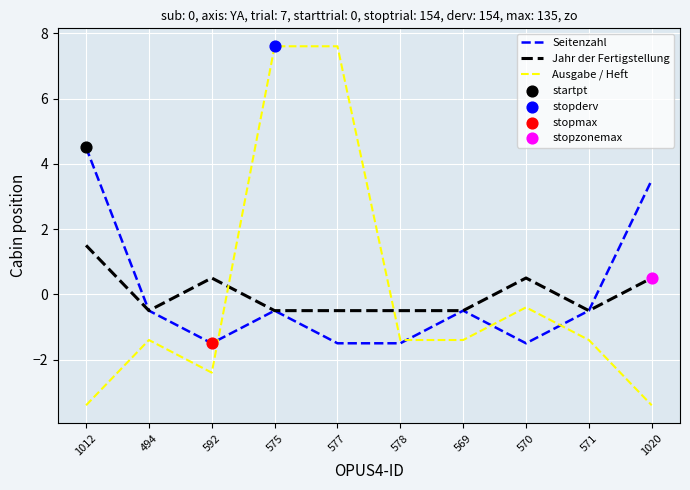

Is the value of Jahr der Fertigstellung at 578 greater than the value of Seitenzahl at 570?

Yes